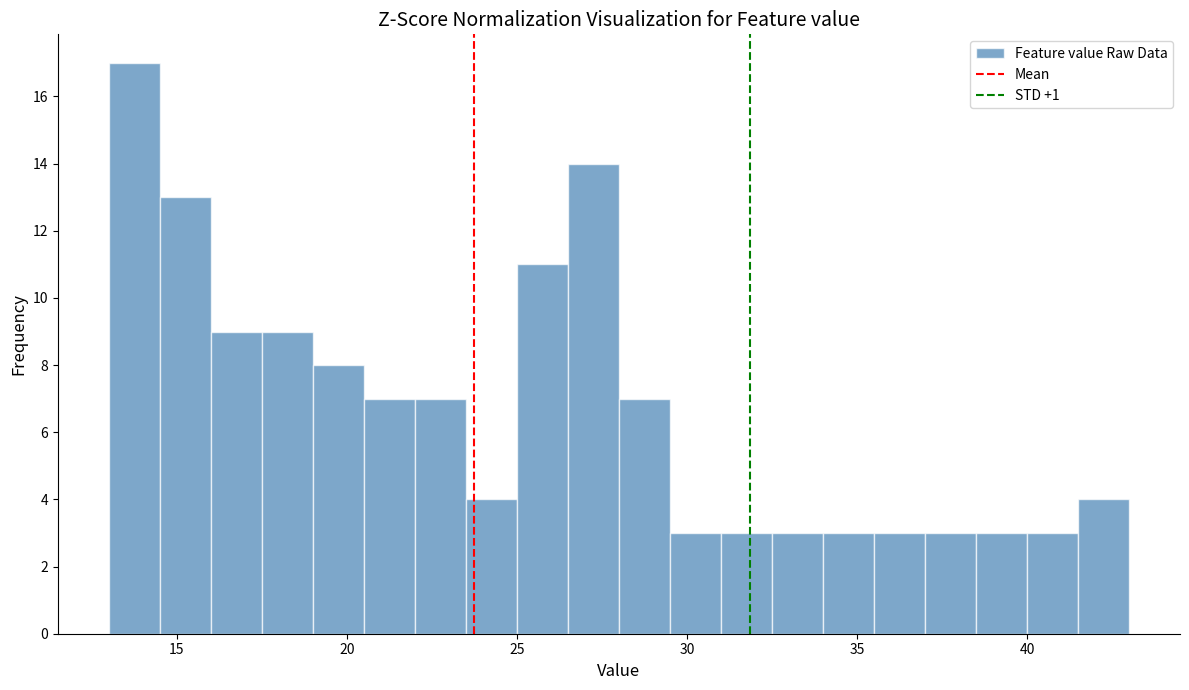

Around what value on the x-axis is the tallest bar? Give the approximate position of its centre, as read against the axis.

14.0